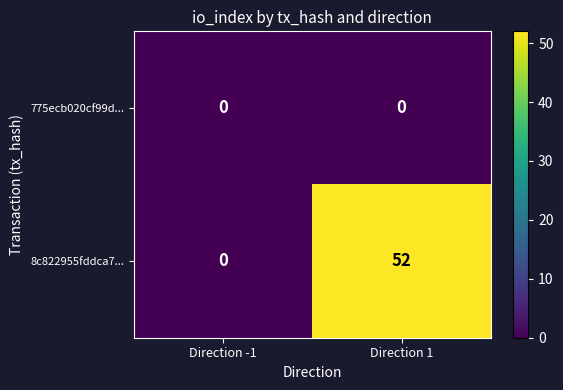

Reading left to right, transcribe all the data shown in this chart.

775ecb020cf99d...: 0	0
8c822955fddca7...: 0	52